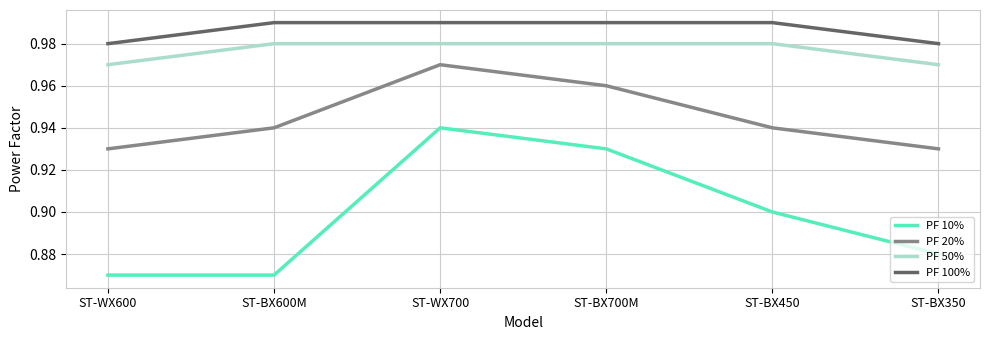

True or false: PF 10% and PF 20% cross at least once.

False